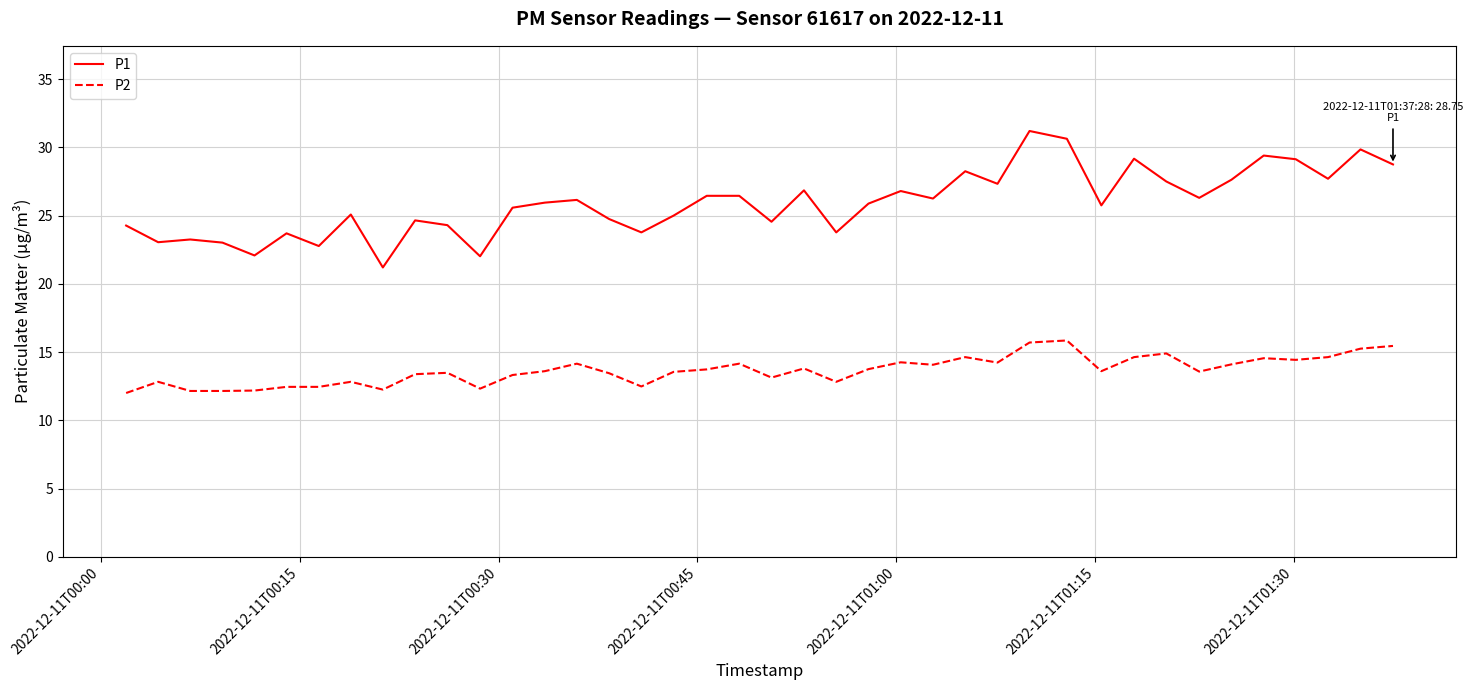

What is the minimum value shown in the chart?

12.0